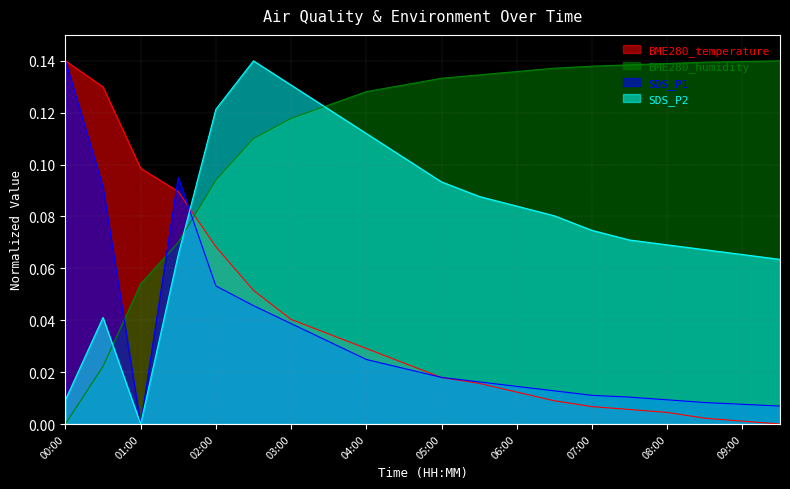

How many lines are shown in the chart?

4